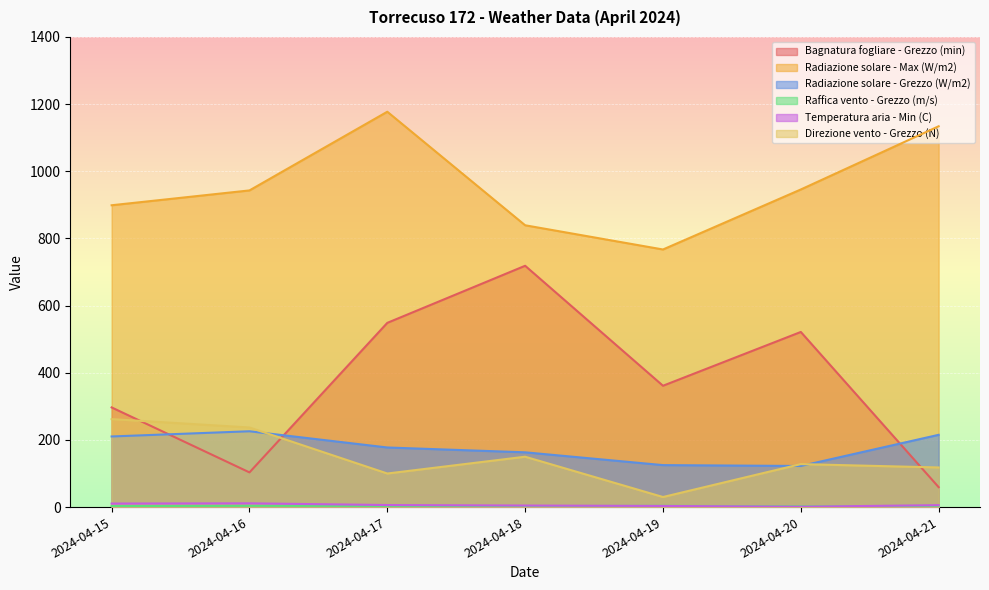

Count the number of categories in the chart.

7